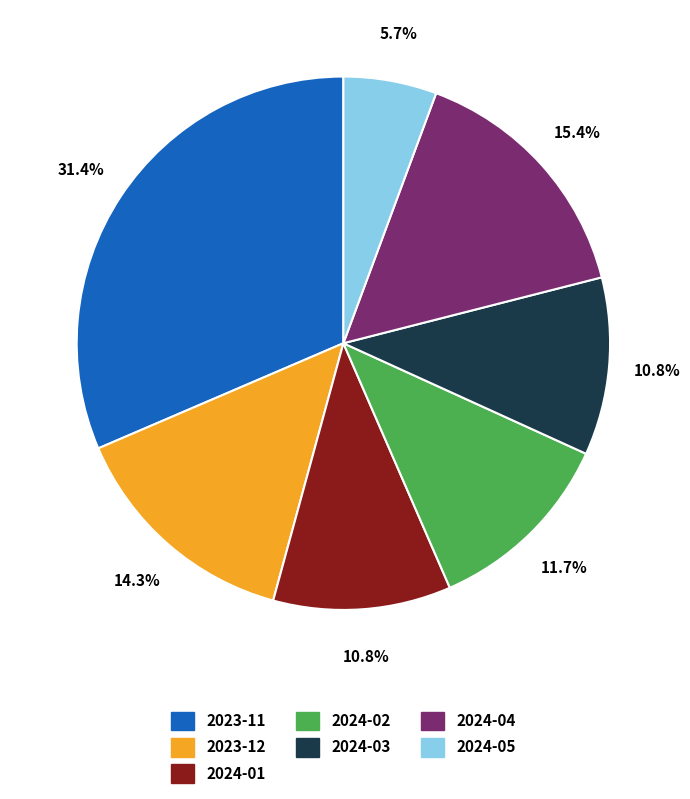

Does any single category account for the majority?

No